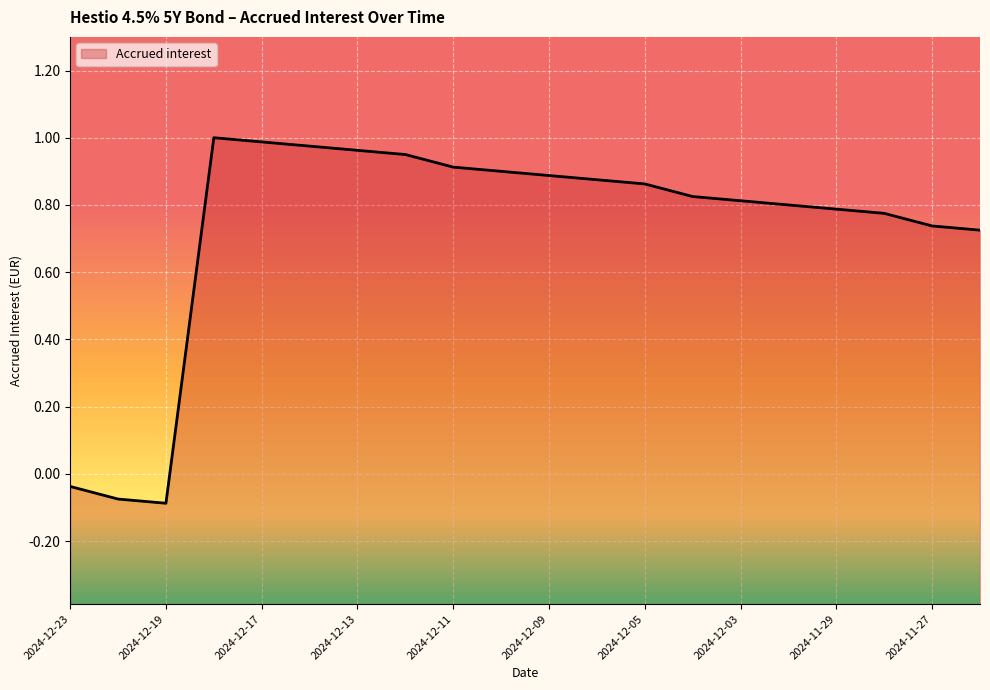

What is the label of the 2nd point from the left?

2024-12-20